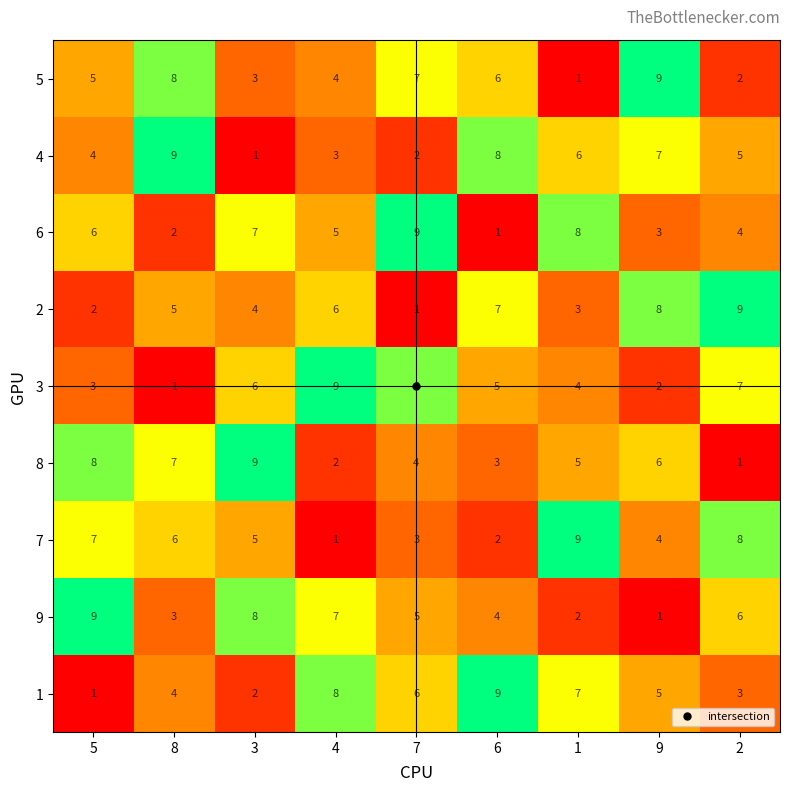

True or false: 4 has a value of 14 at 6.

False